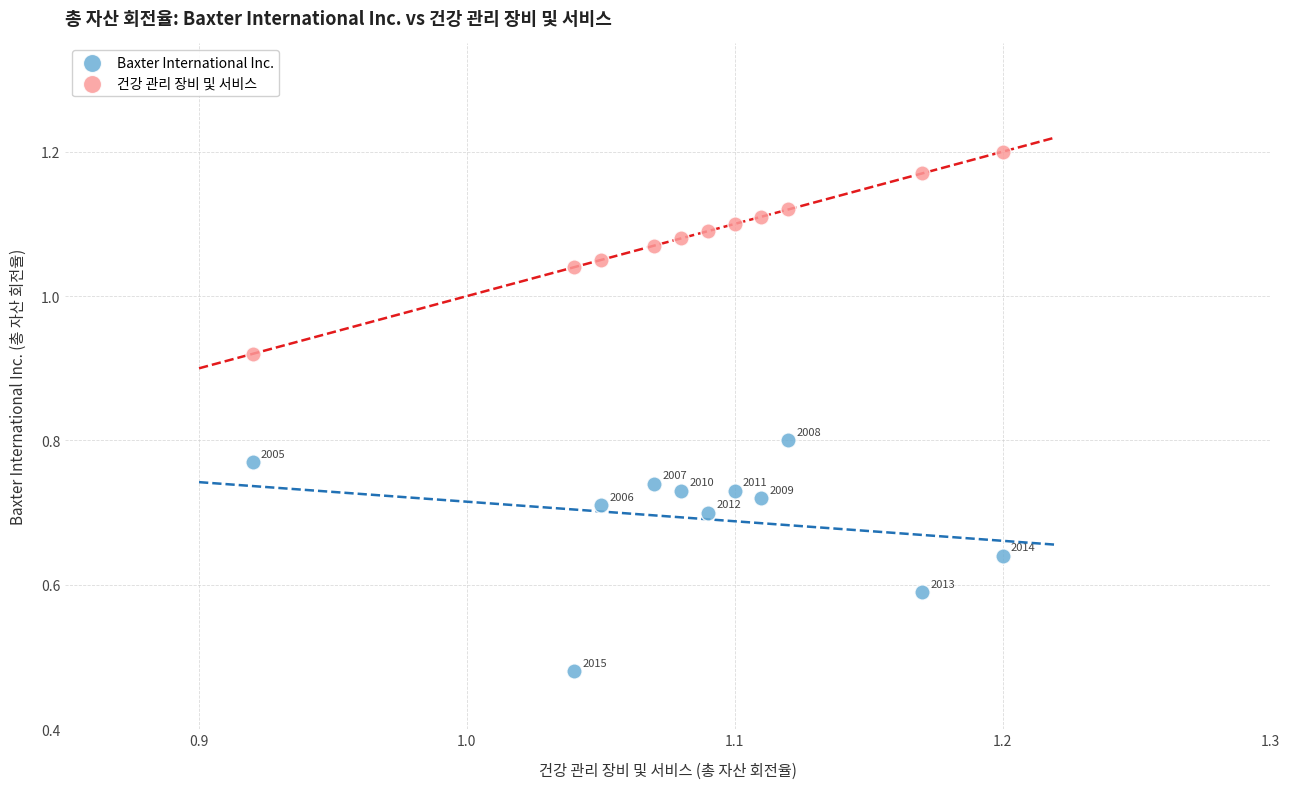

Which series reaches the maximum Y coordinate?

건강 관리 장비 및 서비스